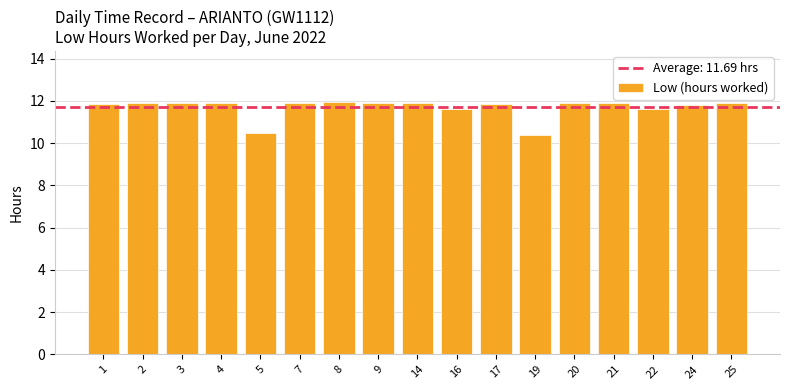

The value at 21 is 11.9. True or false?

True